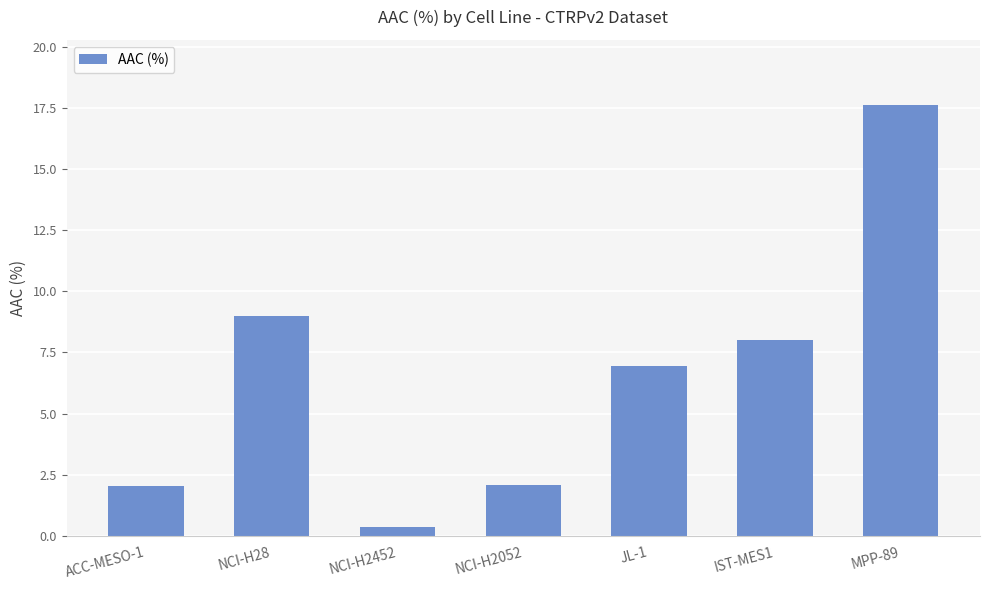

What value does the data have at NCI-H2052?

2.1